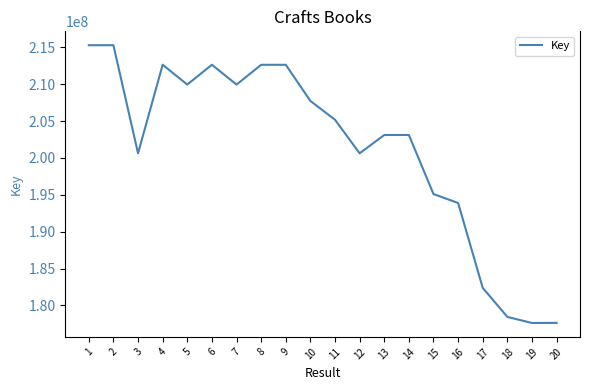

What is the difference between the values at 15 and 8?

17536518